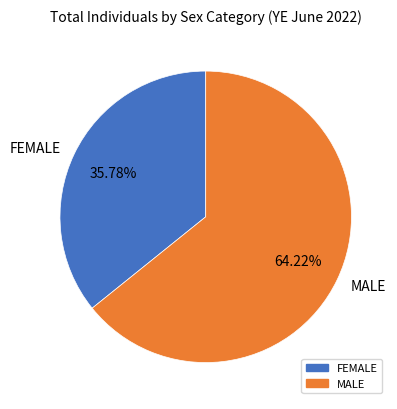

How many slices are in this pie chart?

2